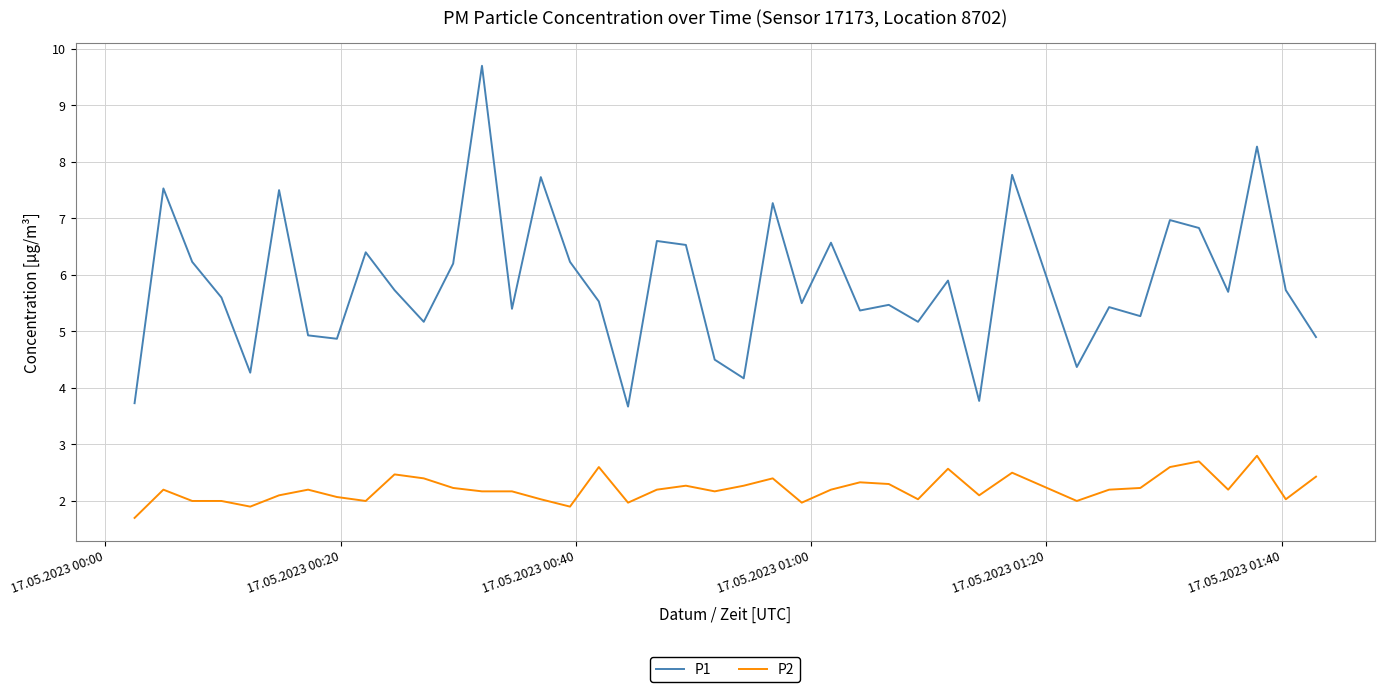

How many distinct data groups are displayed?

2